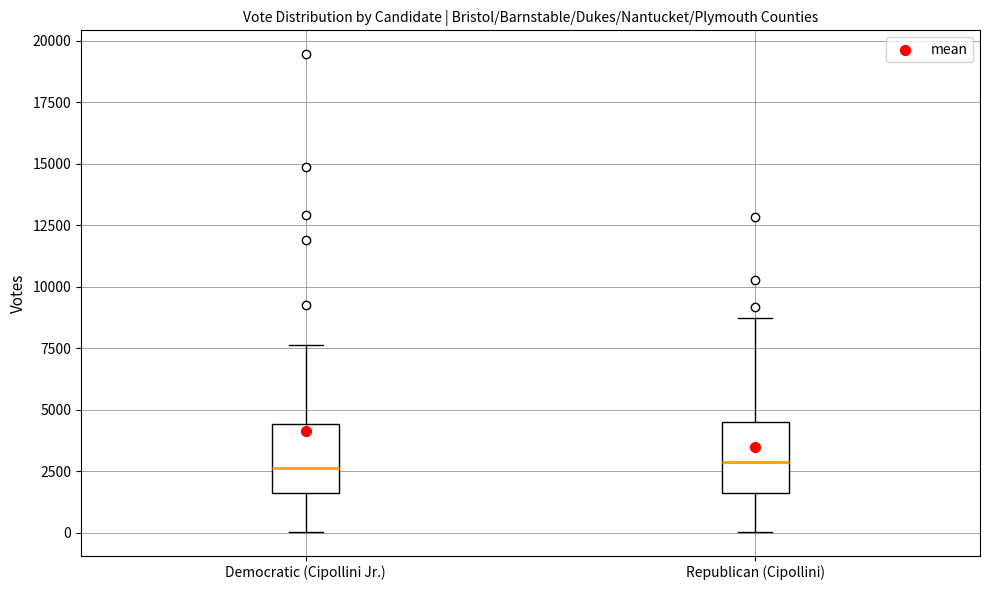

Reading left to right, transcribe this box plot: for each box, give where its median line is, the range the box spans, and where its two whiskers end, as read against the y-axis. The values are not printed on the chart, so give them approximately, as read against the axis.

Democratic (Cipollini Jr.): median 2500, box 1500 to 4500, whiskers 0 to 7500
Republican (Cipollini): median 3000, box 1500 to 4500, whiskers 0 to 8500